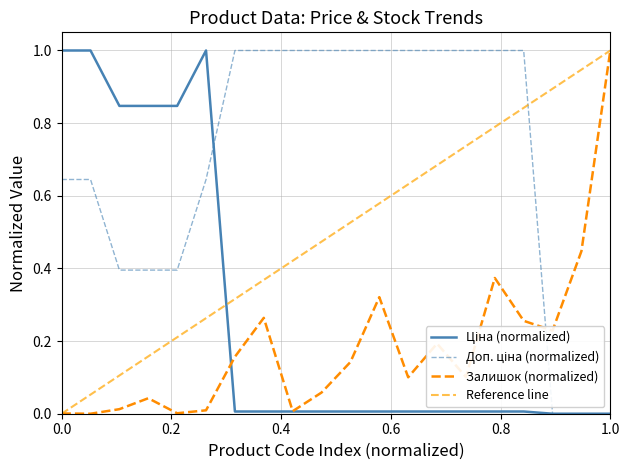

True or false: Залишок (normalized) has a value of 1.0 at 1.0.

True